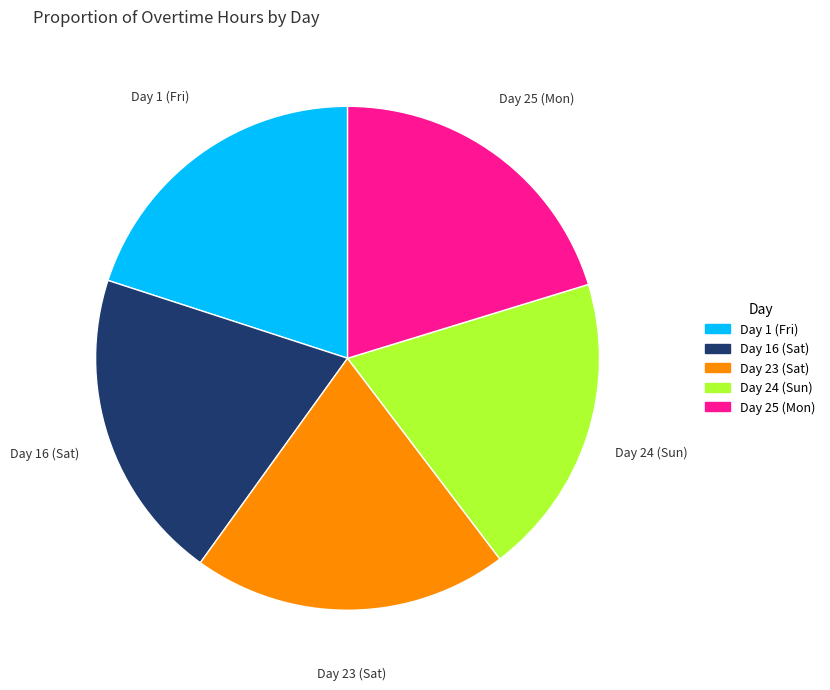

Is it true that Day 25 (Mon) is 27% of the pie?

False